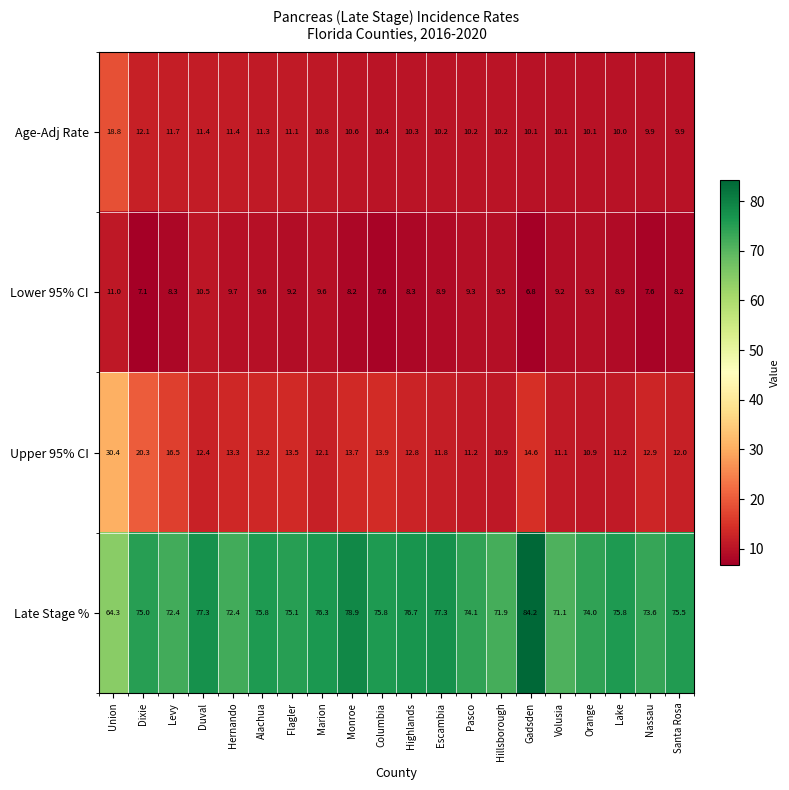

Rank the series by their maximum value, from highest to lowest.

Late Stage %, Upper 95% CI, Age-Adj Rate, Lower 95% CI